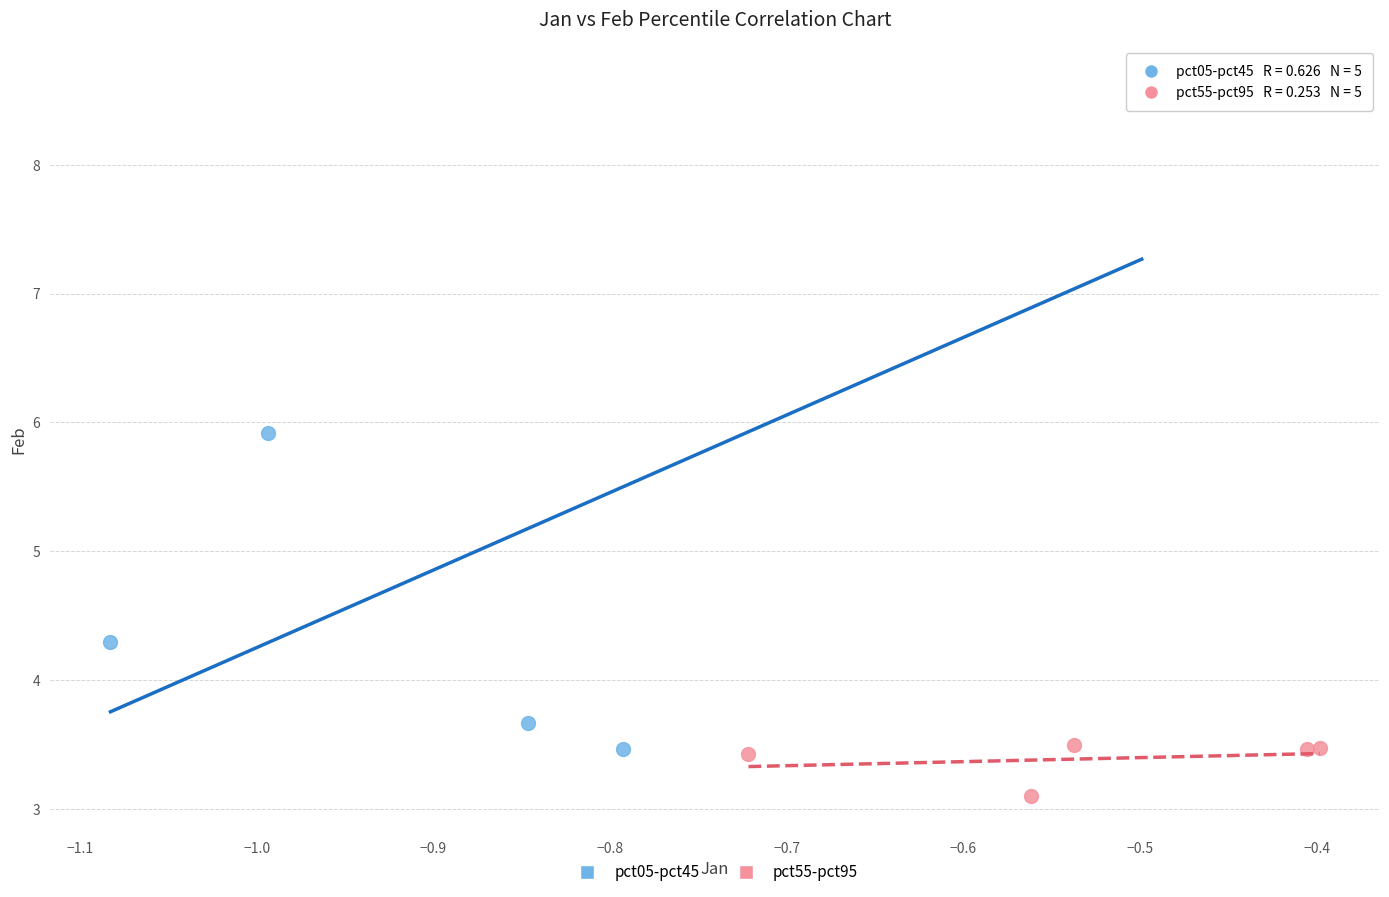

Which series contains the lowest Y value?

pct55-pct95